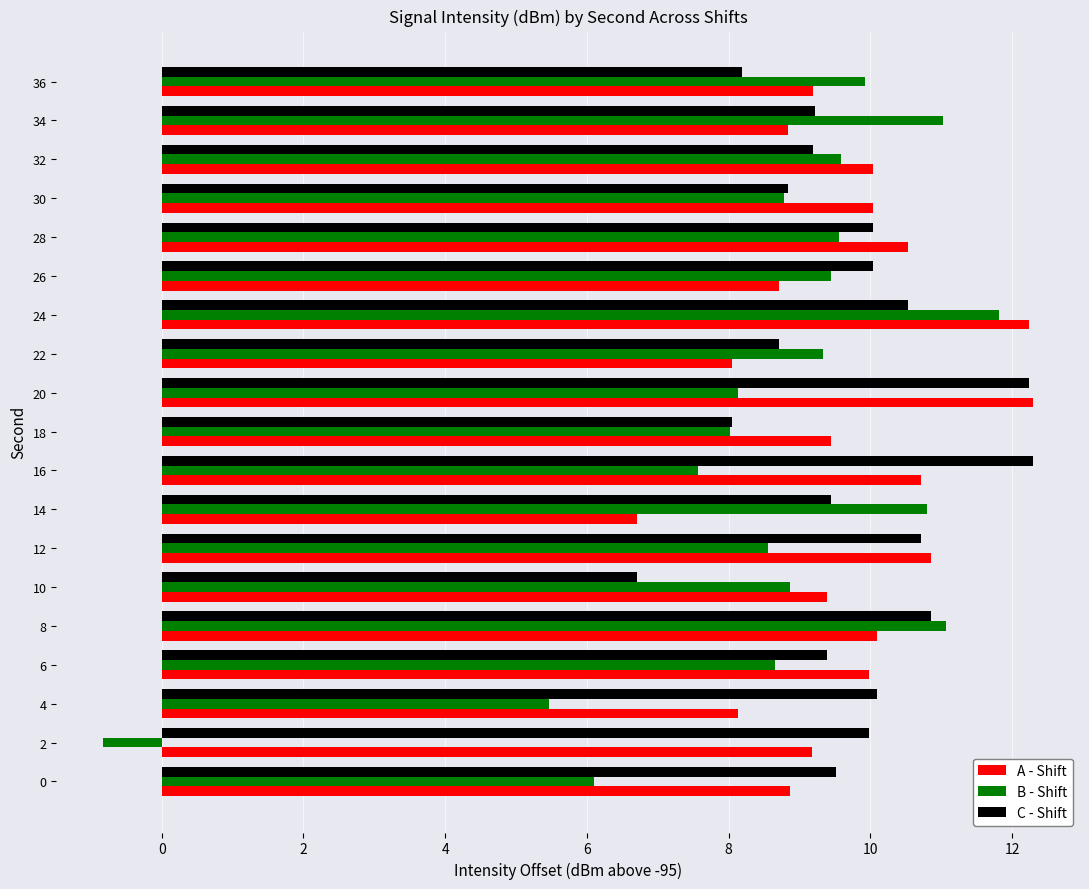

Which series has the largest range (max minus min)?

B - Shift